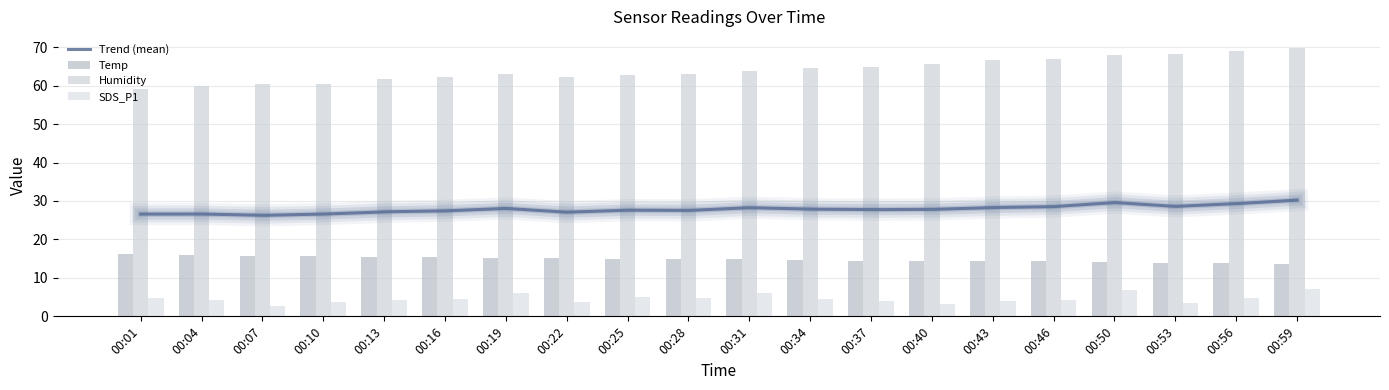

At 00:43, list the series in order from smallest to largest.

SDS_P1, Temp, Humidity